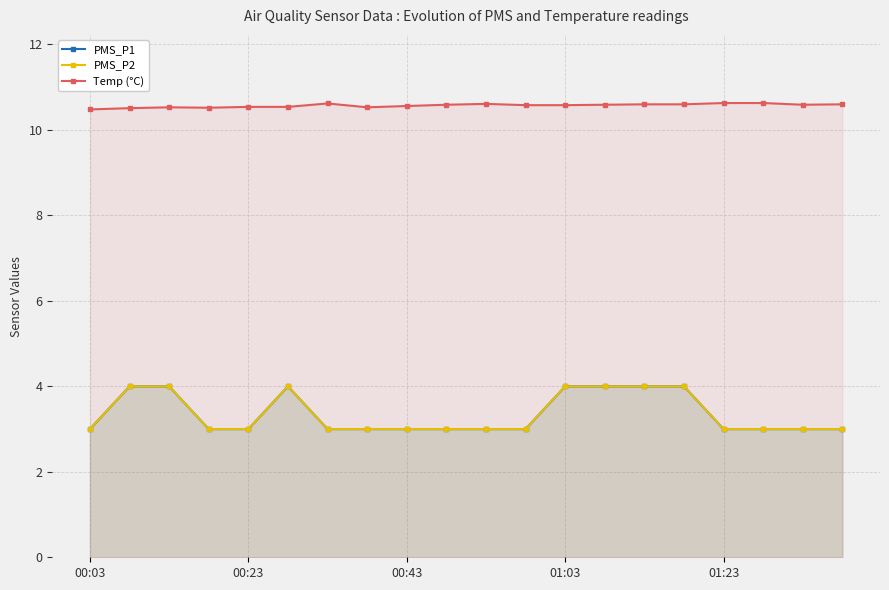

What position from the left is 15?

16